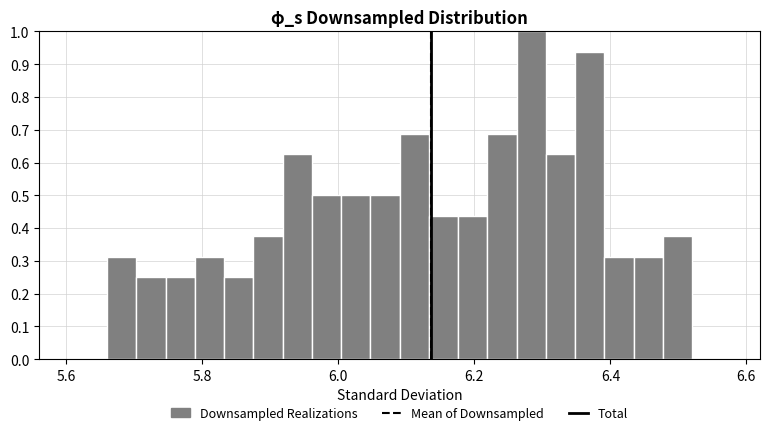

Around what value on the x-axis is the tallest bar? Give the approximate position of its centre, as read against the axis.

6.28